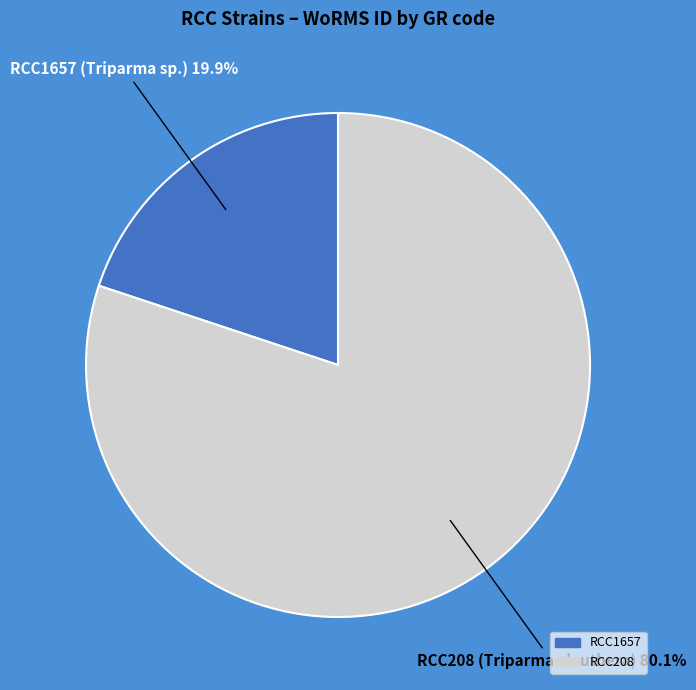

Which category has the biggest portion of the pie?

RCC208